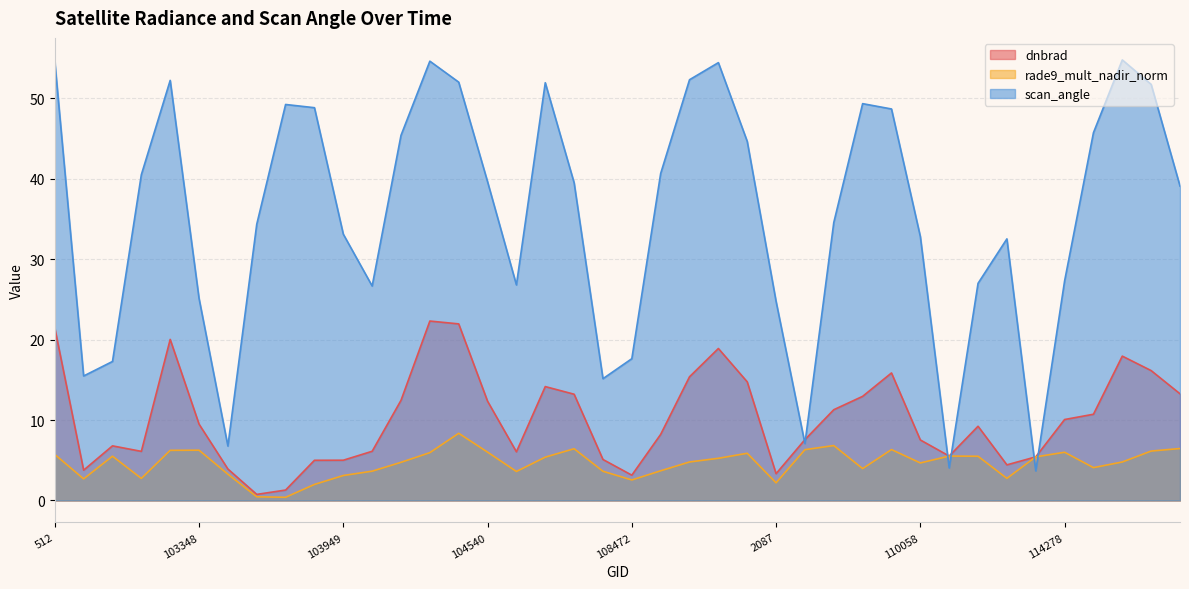

Reading right to left, list all the values displayed in this chart.

dnbrad: 3104=13.3	114514=16.1	114506=17.9	3014=10.7	114278=10.1	114145=5.4	113974=4.4	2375=9.2	110229=5.5	110058=7.5	109883=15.9	109695=12.9	109524=11.3	2132=7.6	2087=3.3	109000=14.7	108832=18.9	1997=15.4	1952=8.2	108472=3.1	108298=5.1	1853=13.2	1808=14.2	1718=6.1	104540=12.3	1169=22.0	104417=22.3	104298=12.4	104180=6.1	103949=5.0	103830=5.0	917=1.3	103586=0.8	103468=3.9	103348=9.5	103103=20.0	683=6.1	638=6.8	102744=3.8	512=21.5
rade9_mult_nadir_norm: 3104=6.5	114514=6.1	114506=4.8	3014=4.1	114278=6.0	114145=5.4	113974=2.7	2375=5.5	110229=5.5	110058=4.7	109883=6.3	109695=4.0	109524=6.8	2132=6.3	2087=2.2	109000=5.9	108832=5.2	1997=4.8	1952=3.7	108472=2.5	108298=3.6	1853=6.4	1808=5.4	1718=3.6	104540=6.0	1169=8.4	104417=5.9	104298=4.7	104180=3.6	103949=3.1	103830=2.0	917=0.4	103586=0.5	103468=3.3	103348=6.3	103103=6.2	683=2.7	638=5.5	102744=2.7	512=5.7
scan_angle: 3104=39.1	114514=51.7	114506=54.8	3014=45.7	114278=27.3	114145=3.7	113974=32.5	2375=27.0	110229=4.0	110058=32.8	109883=48.7	109695=49.3	109524=34.6	2132=7.1	2087=24.7	109000=44.6	108832=54.4	1997=52.3	1952=40.6	108472=17.6	108298=15.1	1853=39.5	1808=51.9	1718=26.8	104540=39.6	1169=52.0	104417=54.6	104298=45.4	104180=26.7	103949=33.1	103830=48.8	917=49.2	103586=34.3	103468=6.8	103348=25.1	103103=52.2	683=40.5	638=17.3	102744=15.5	512=54.6